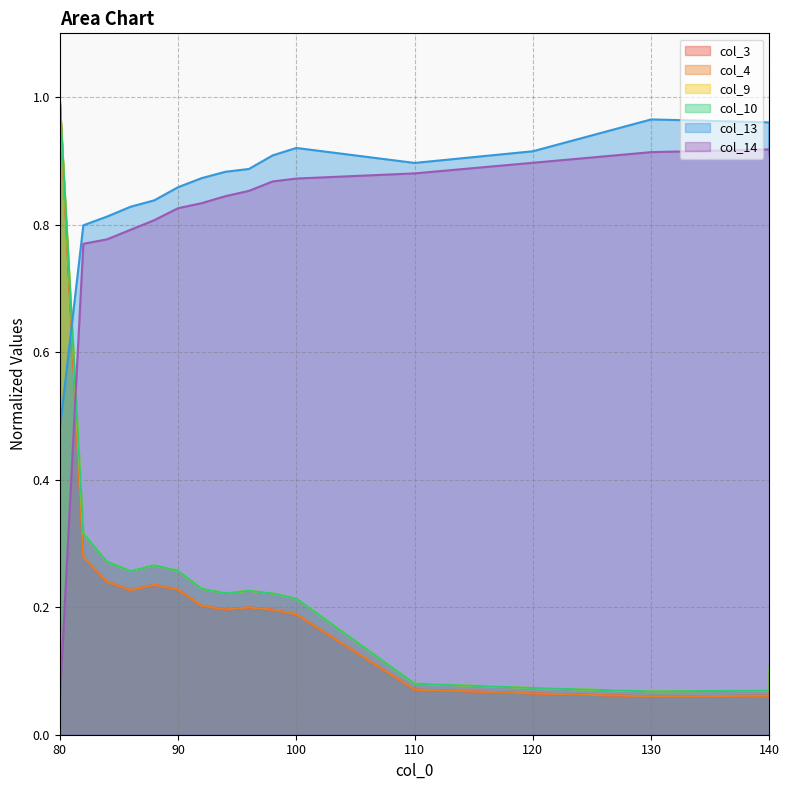

What is the approximate value of col_4 at 86?

0.2